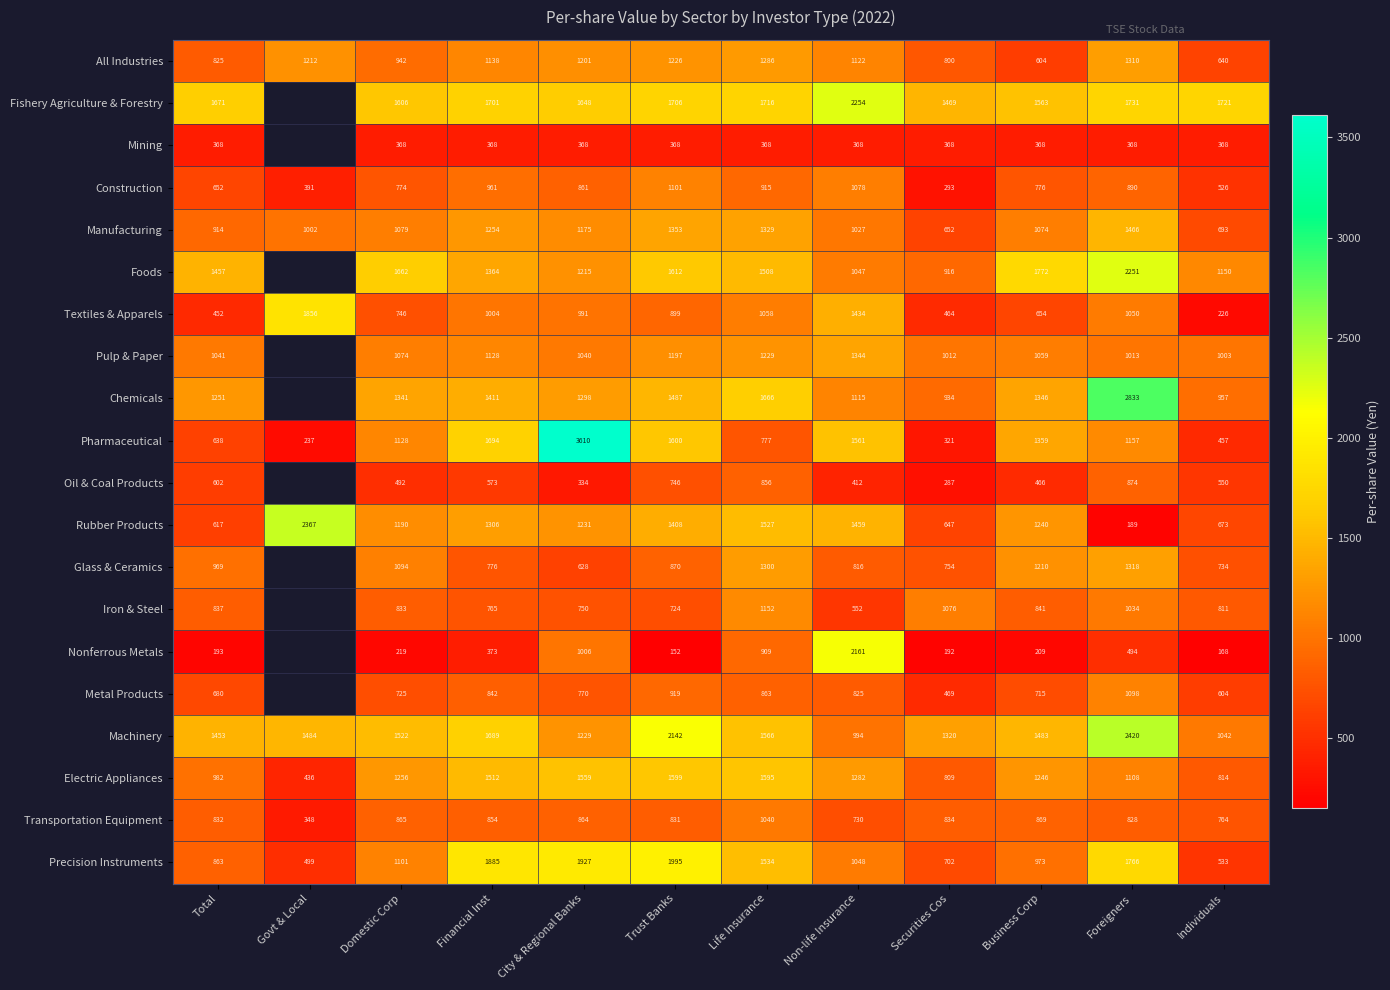

List the labels in order of Textiles & Apparels value, smallest first.

Individuals, Total, Securities Cos, Business Corp, Domestic Corp, Trust Banks, City & Regional Banks, Financial Inst, Foreigners, Life Insurance, Non-life Insurance, Govt & Local